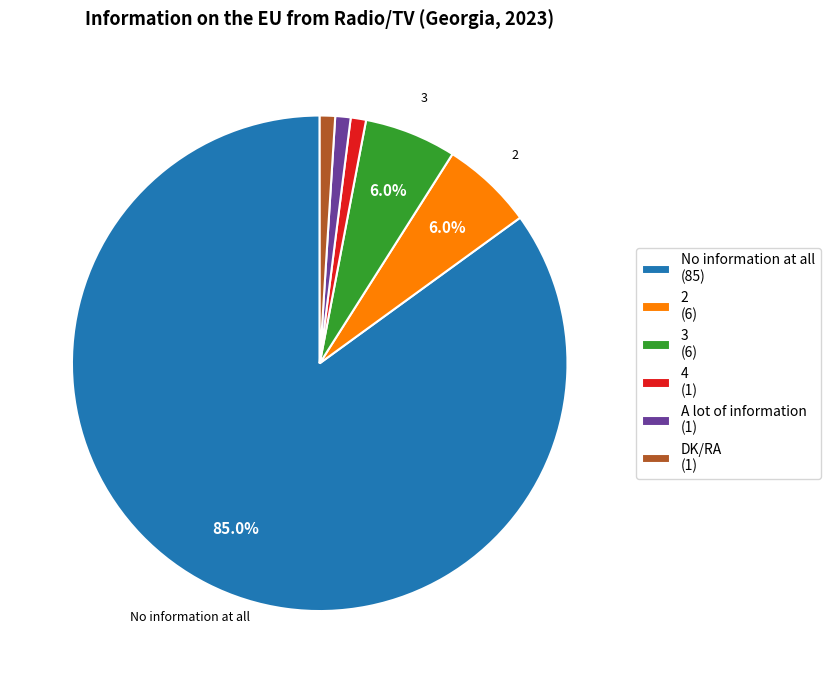

To the nearest percent, what percentage of the pie is 3?

6%